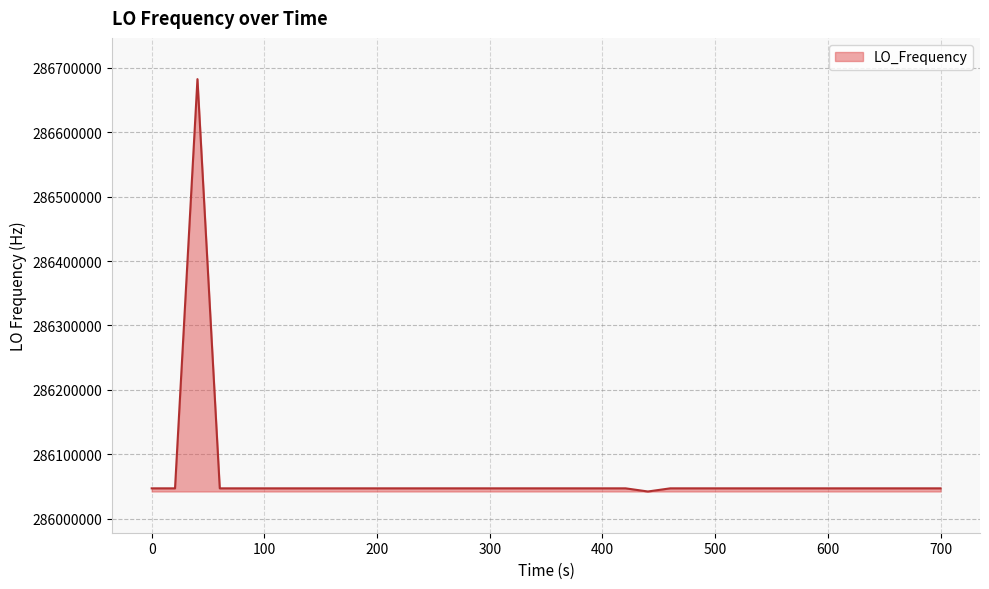

What is the maximum value shown in the chart?

286682701.9